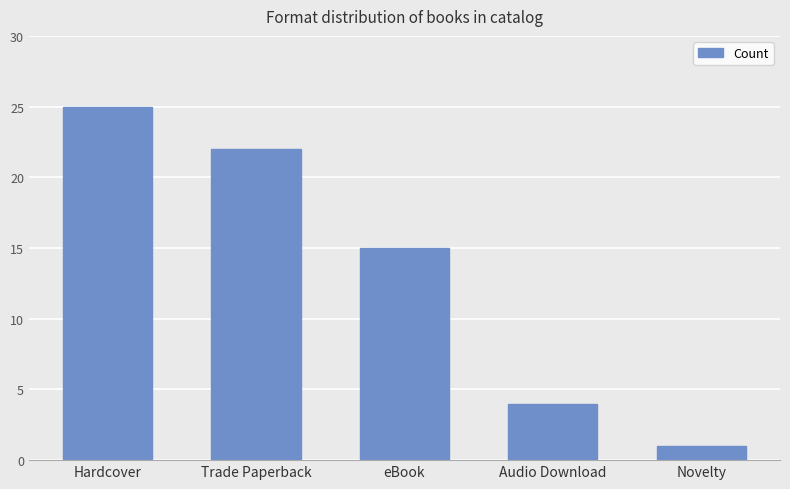

Reading left to right, list all the values displayed in this chart.

25	22	15	4	1